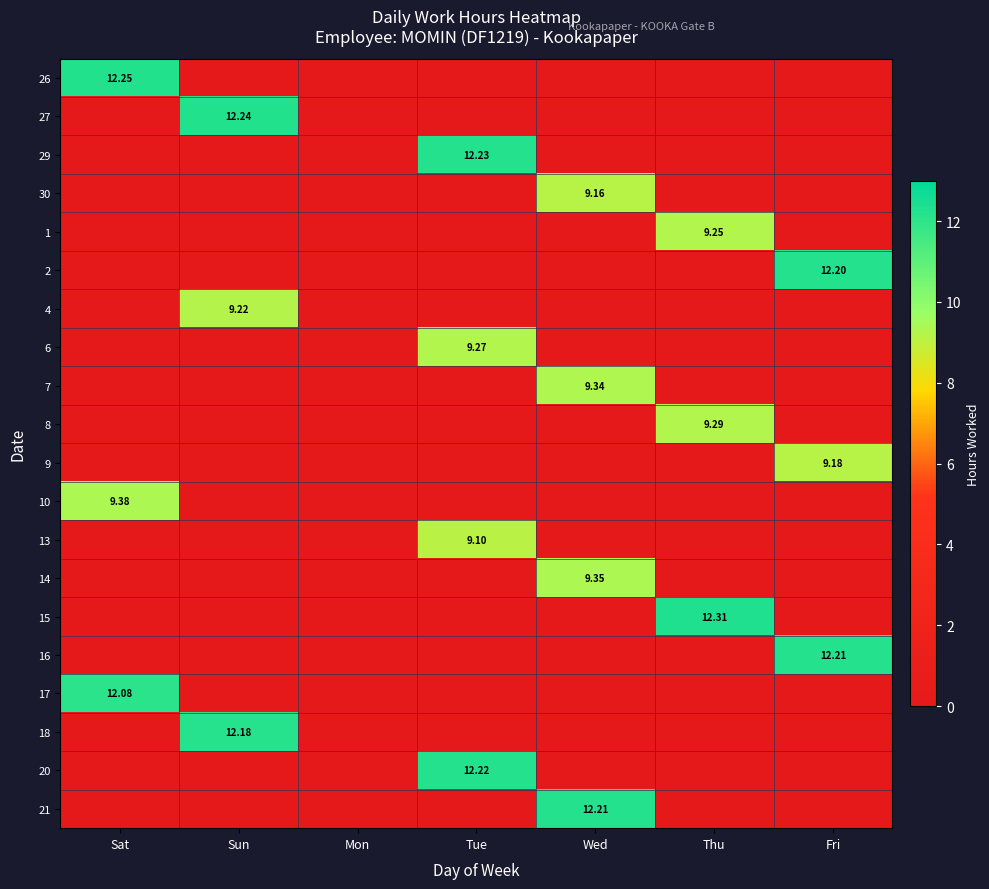

What is the maximum value for 6?

9.3